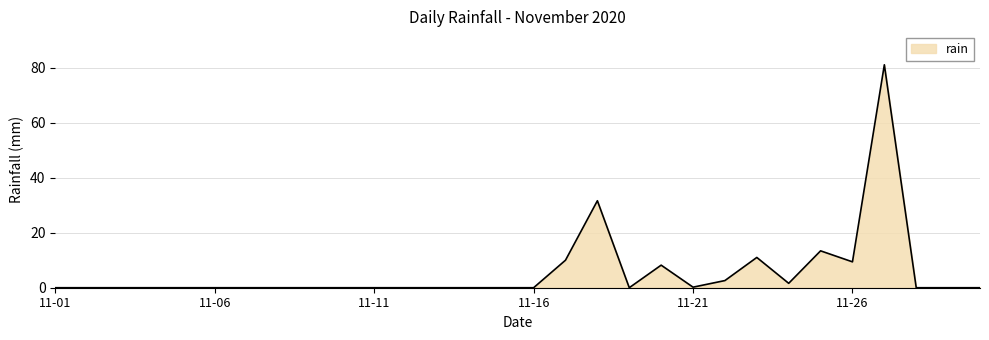

What is the greatest value displayed?

81.0